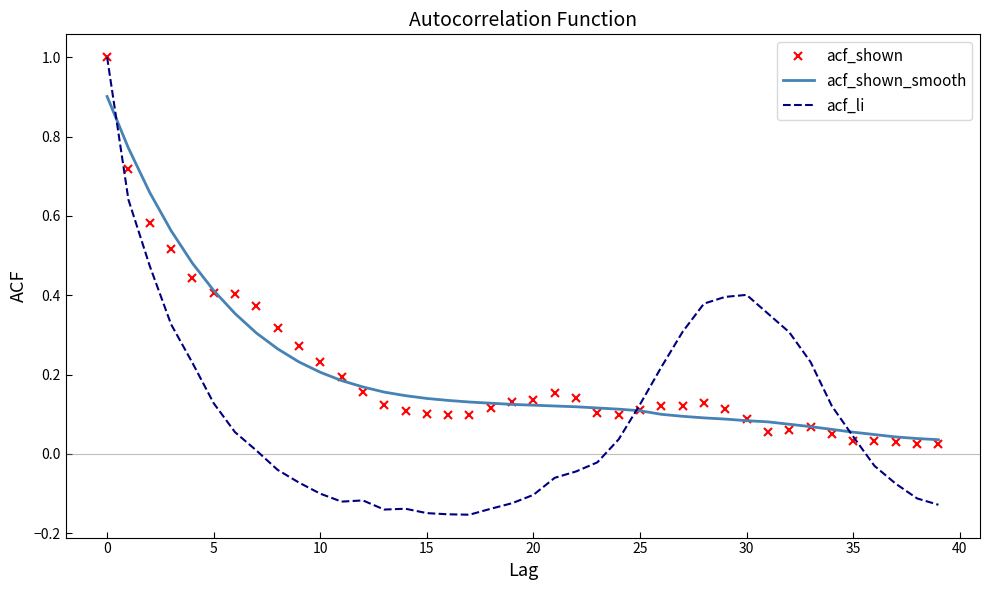

What is the highest value of the acf_shown series?

1.0